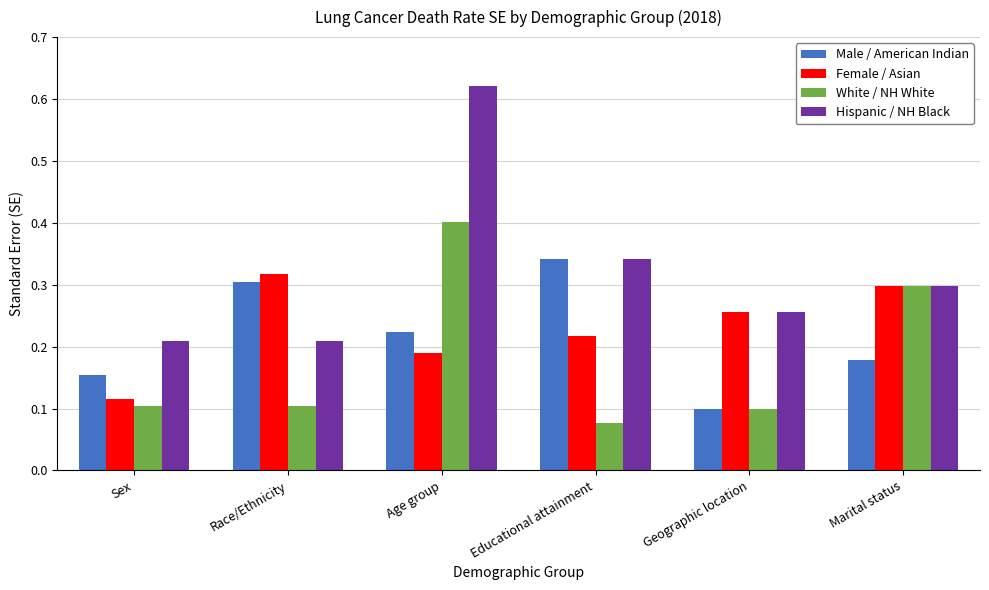

At which label does Hispanic / NH Black reach its peak?

Age group